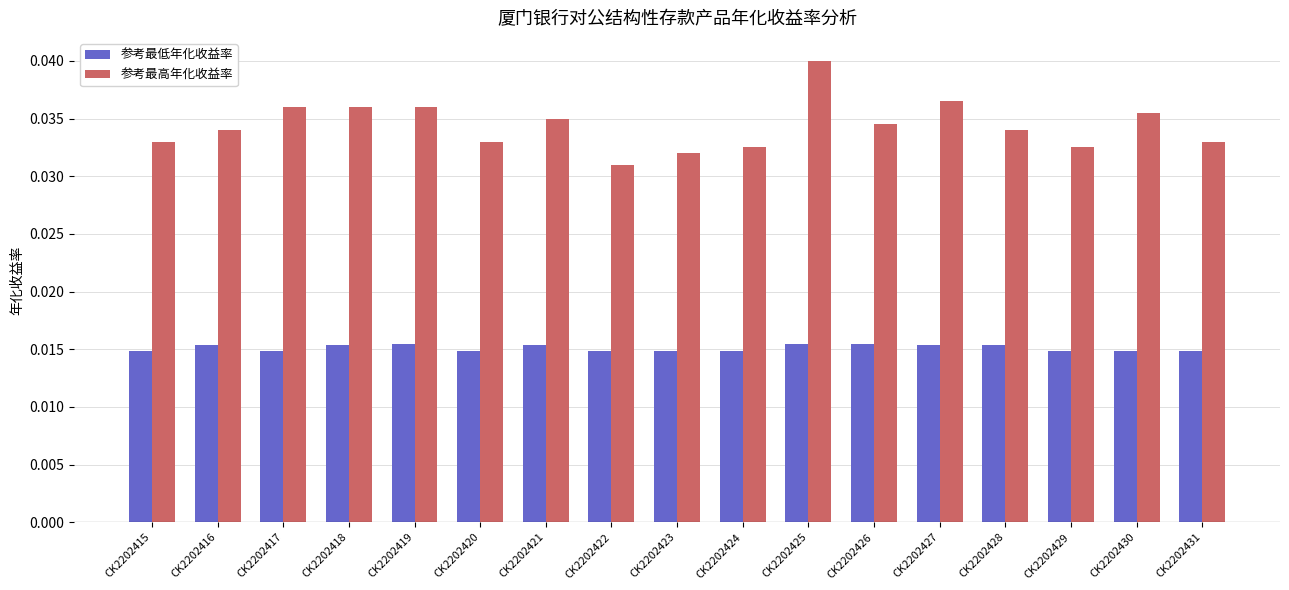

Which label corresponds to the largest value in the chart?

CK2202425